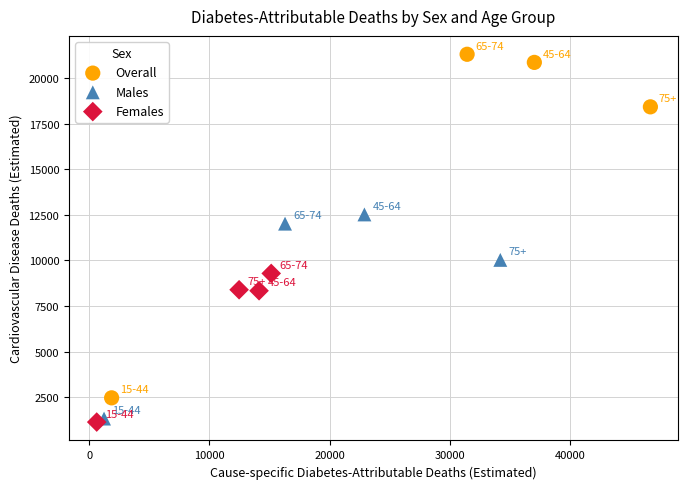

Which series contains the highest Y value?

Overall